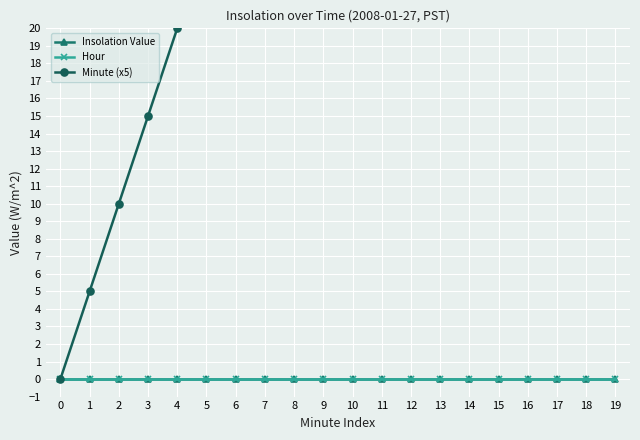

Which series has the largest range (max minus min)?

Minute (x5)